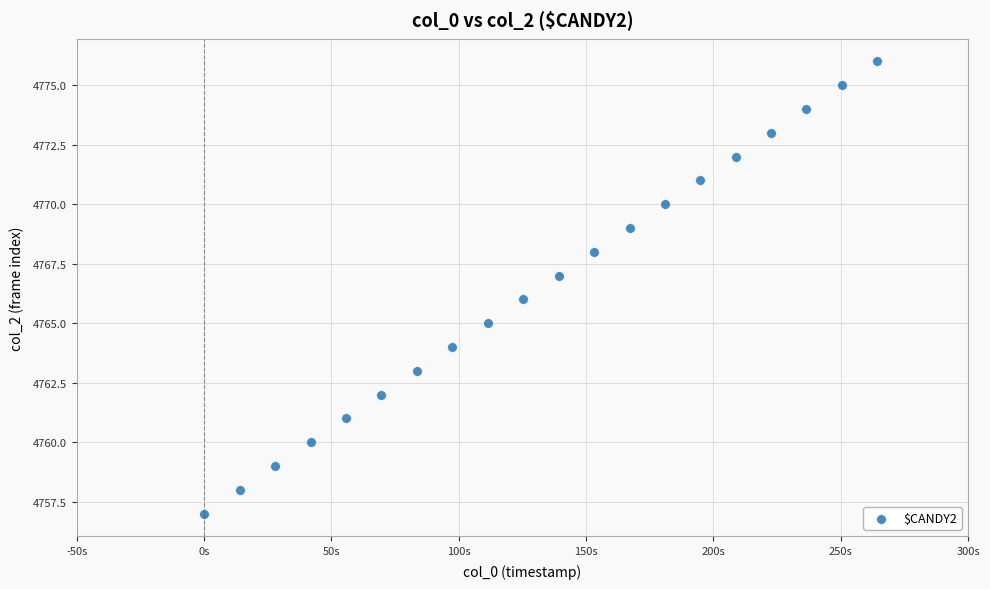

What is the range of Y values (max minus min)?

19